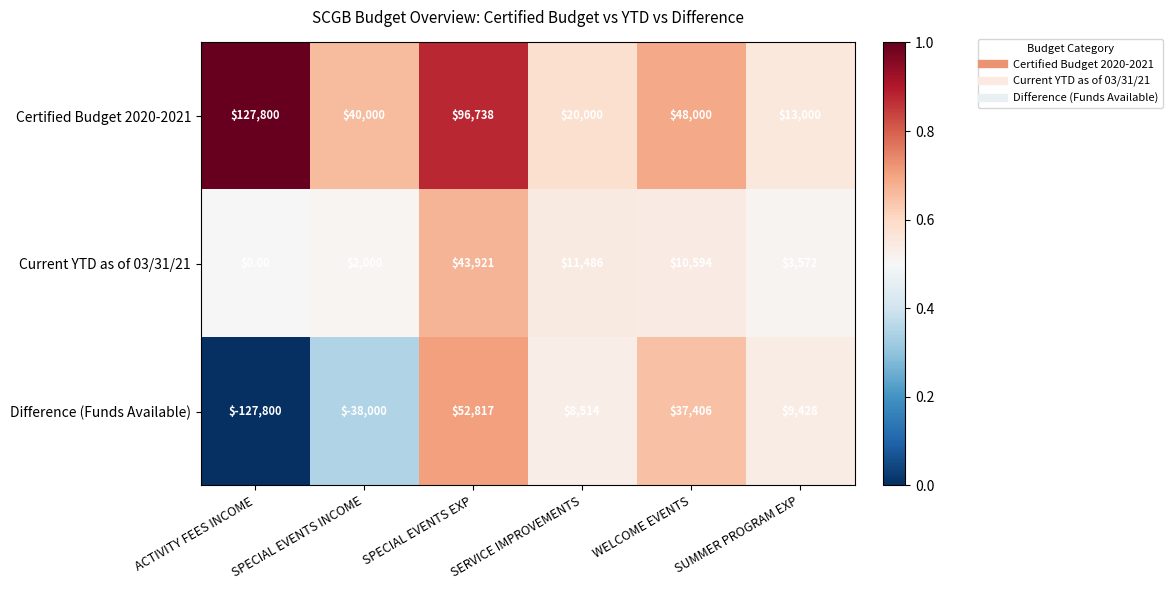

Which label corresponds to the largest value in the chart?

ACTIVITY FEES INCOME